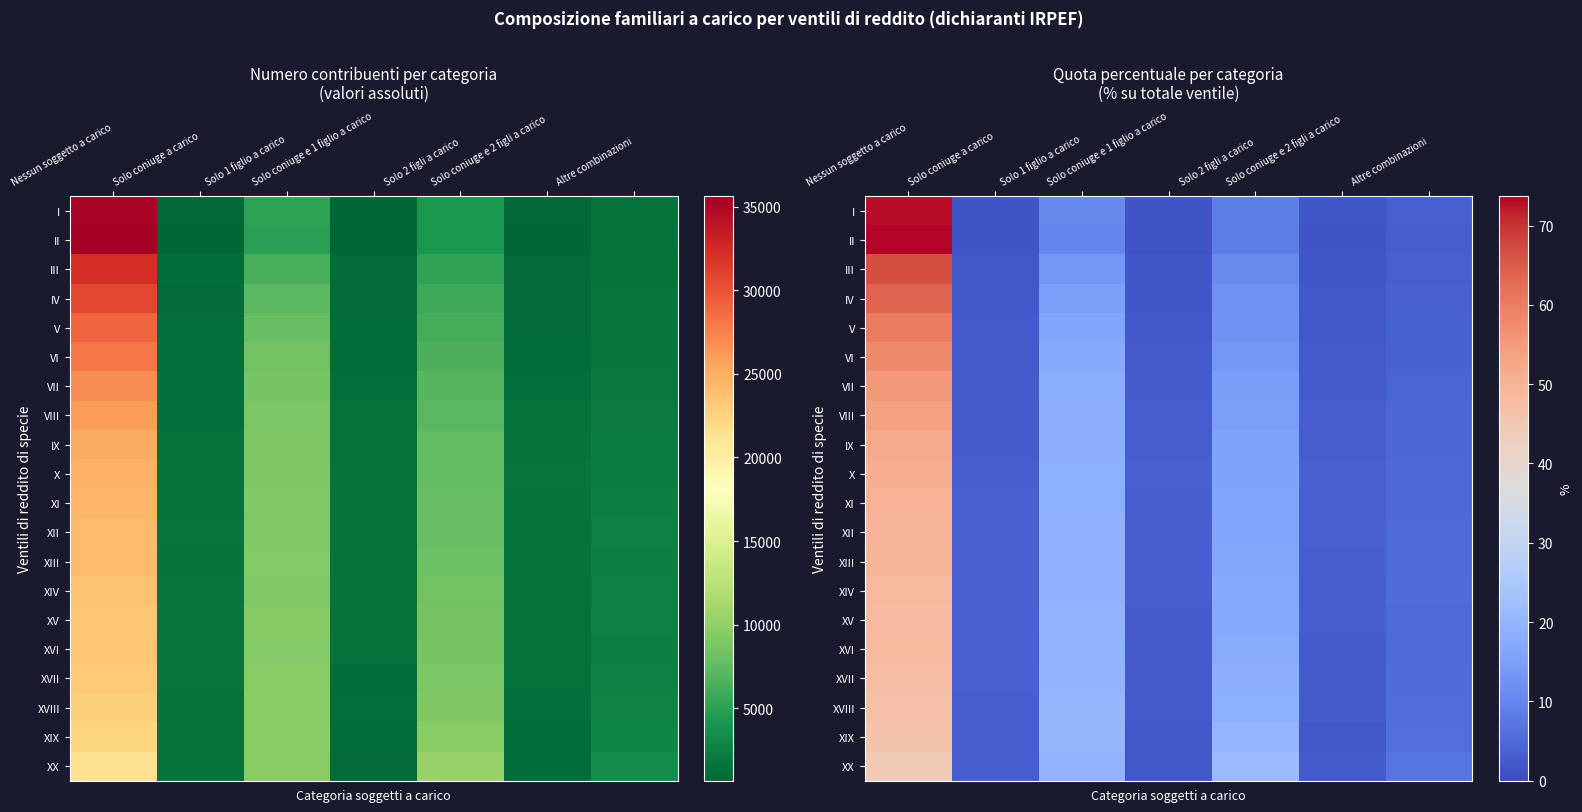

Count the number of categories in the chart.

7